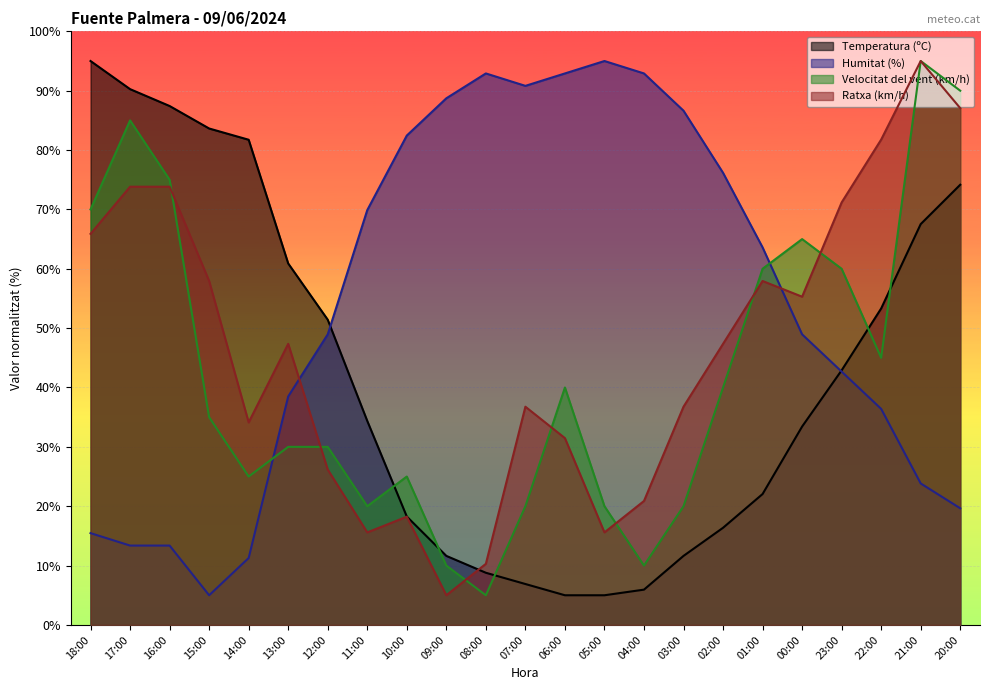

What value does the Velocitat del vent (km/h) series have at 07:00?

20.0